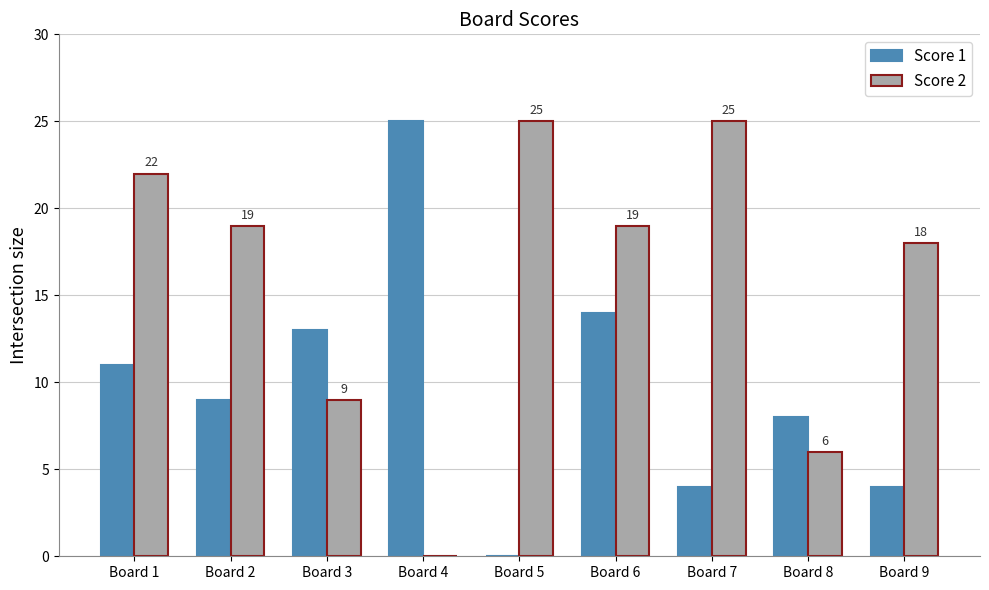

Is the value of Score 2 at Board 1 greater than the value of Score 1 at Board 2?

Yes